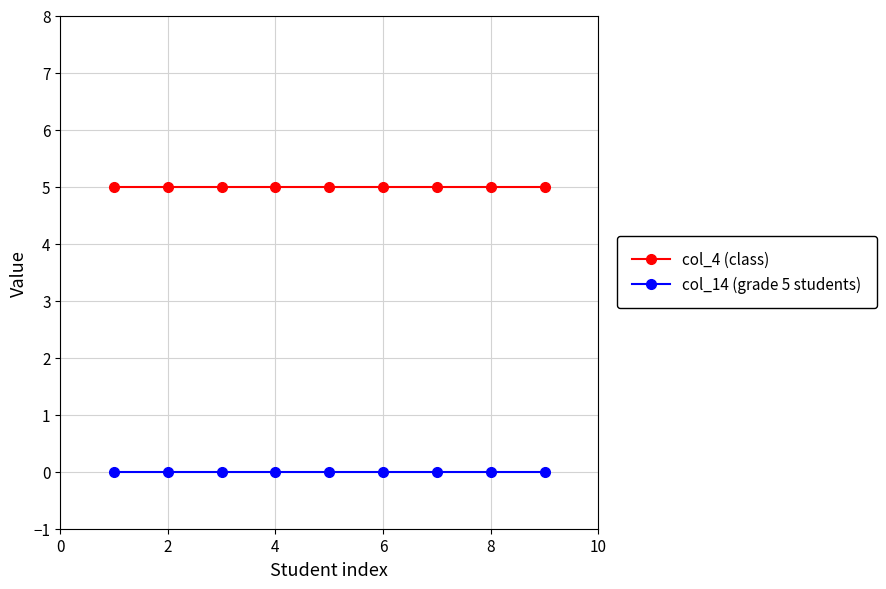

What is the value of the col_4 (class) point at the 2nd from the left?

5